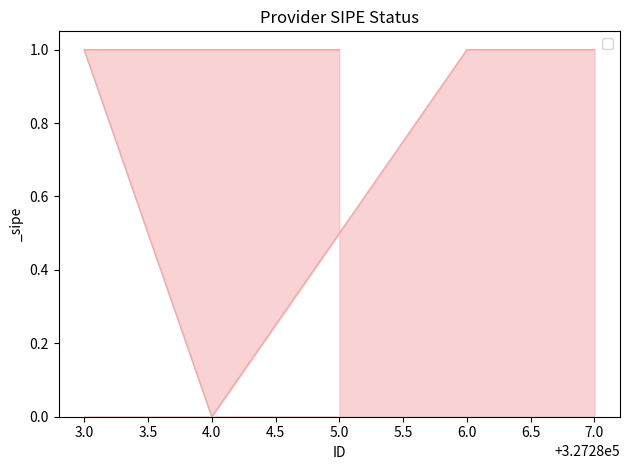

How many positive values are there?

4